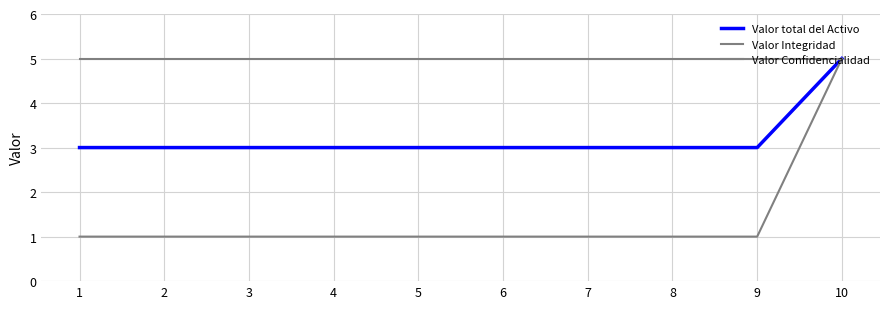

Rank the series by their average value, from lowest to highest.

Valor Confidencialidad, Valor total del Activo, Valor Integridad